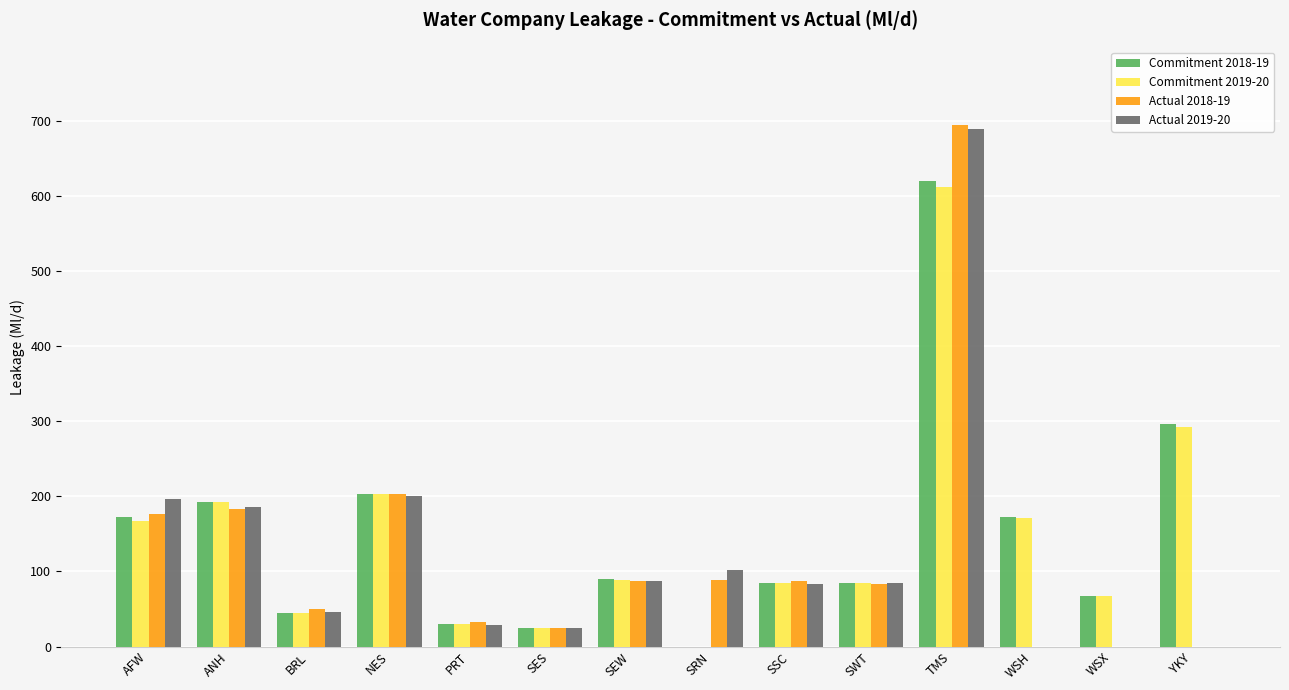

At which label does Actual 2018-19 reach its peak?

TMS